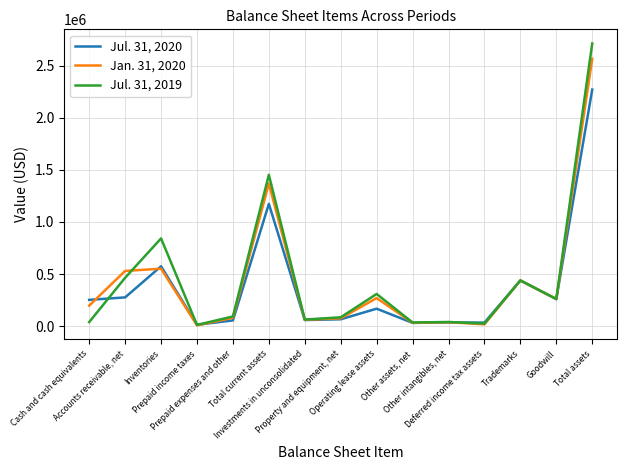

At which category is the sum across all series the highest?

Total assets